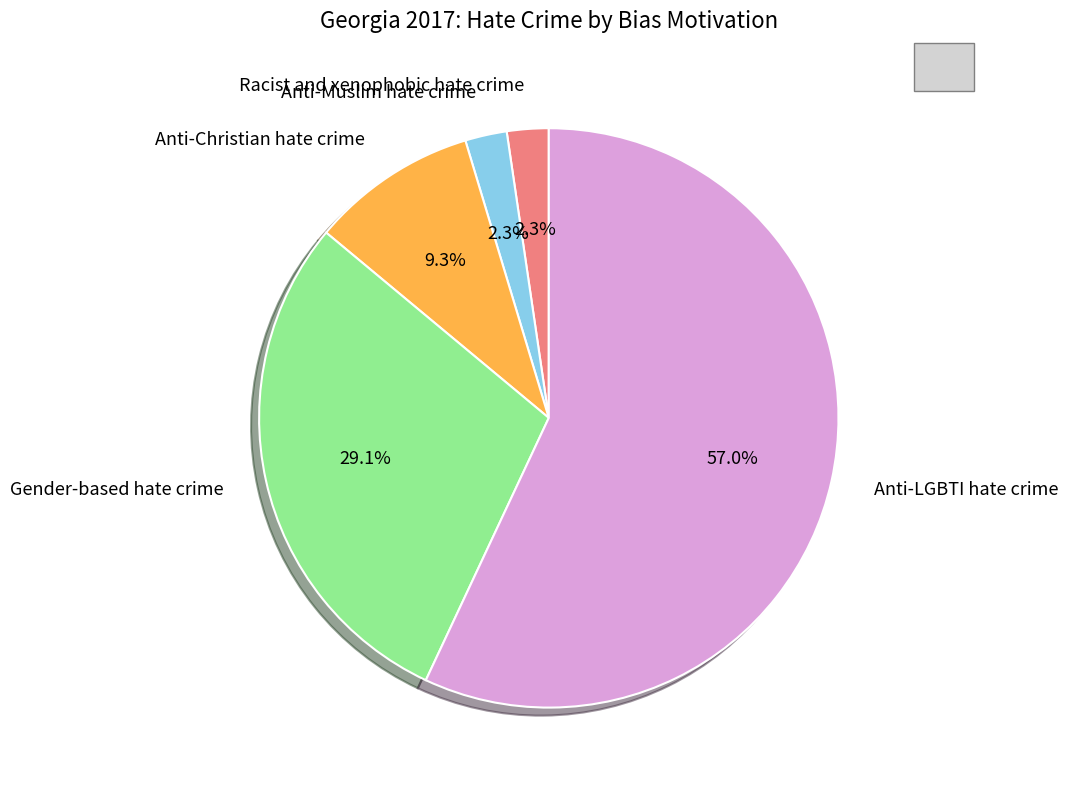

What portion of the pie excludes Gender-based hate crime?

70.9%